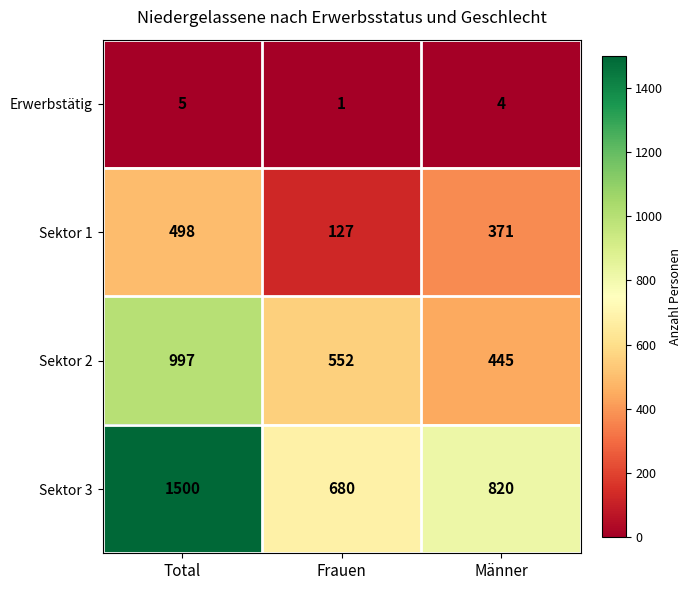

Rank the series by their average value, from lowest to highest.

Erwerbstätig, Sektor 1, Sektor 2, Sektor 3